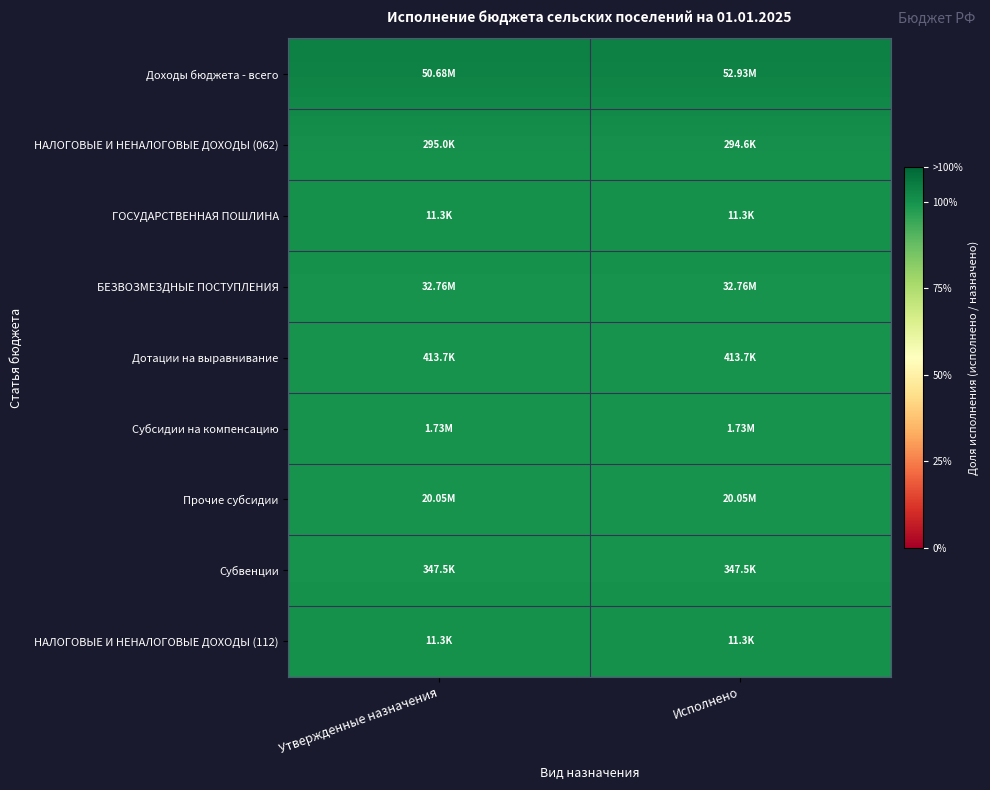

What is the greatest value displayed?

1.0